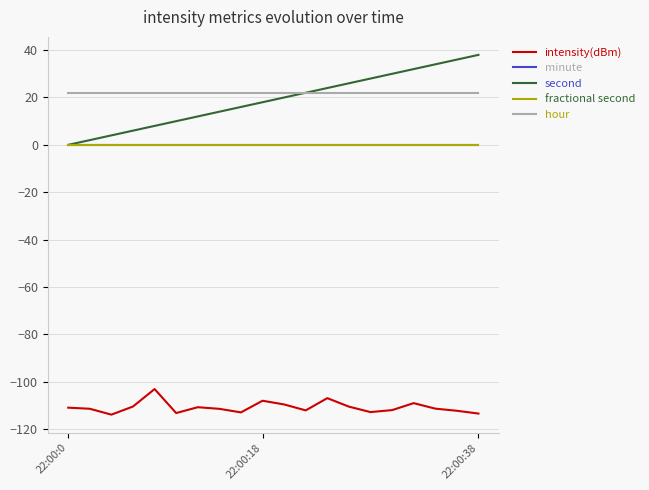

Reading left to right, transcribe all the data shown in this chart.

intensity(dBm): -111.0	-111.5	-114.0	-110.5	-103.1	-113.3	-110.8	-111.5	-113.0	-108.1	-109.6	-112.2	-107.0	-110.6	-112.9	-112.0	-109.1	-111.4	-112.3	-113.5
minute: 0.0	0.0	0.0	0.0	0.0	0.0	0.0	0.0	0.0	0.0	0.0	0.0	0.0	0.0	0.0	0.0	0.0	0.0	0.0	0.0
second: 0.0	2.0	4.0	6.0	8.0	10.0	12.0	14.0	16.0	18.0	20.0	22.0	24.0	26.0	28.0	30.0	32.0	34.0	36.0	38.0
fractional second: 0.0	0.0	0.0	0.0	0.0	0.0	0.0	0.0	0.0	0.0	0.0	0.0	0.0	0.0	0.0	0.0	0.0	0.0	0.0	0.0
hour: 22.0	22.0	22.0	22.0	22.0	22.0	22.0	22.0	22.0	22.0	22.0	22.0	22.0	22.0	22.0	22.0	22.0	22.0	22.0	22.0